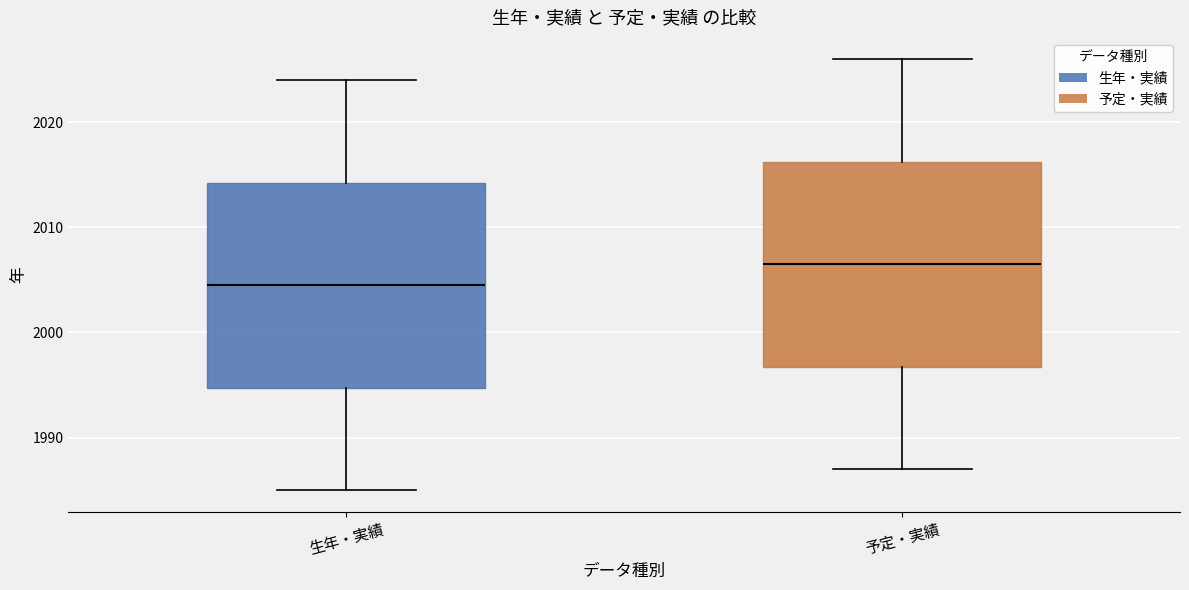

Reading left to right, read every box against the y-axis: the position of its median line, the range the box covers, and the ends of its whiskers. The values are not printed on the chart, so give them approximately, as read against the axis.

生年・実績: median 2005, box 1995 to 2014, whiskers 1985 to 2024
予定・実績: median 2007, box 1997 to 2016, whiskers 1987 to 2026